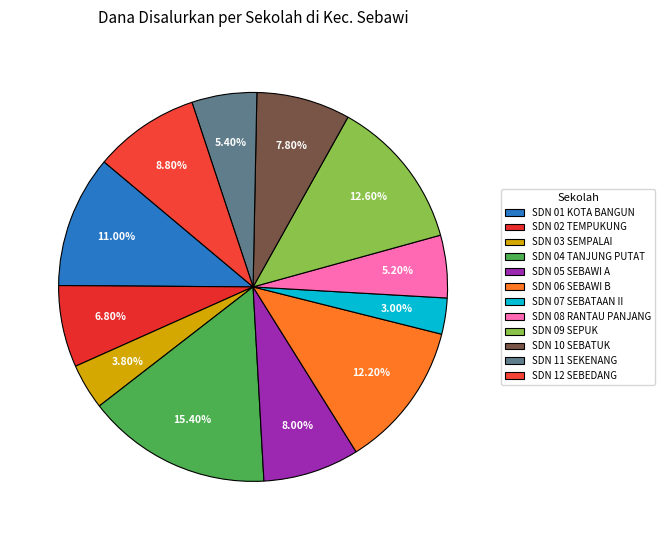

What is the largest slice in the pie chart?

SDN 04 TANJUNG PUTAT